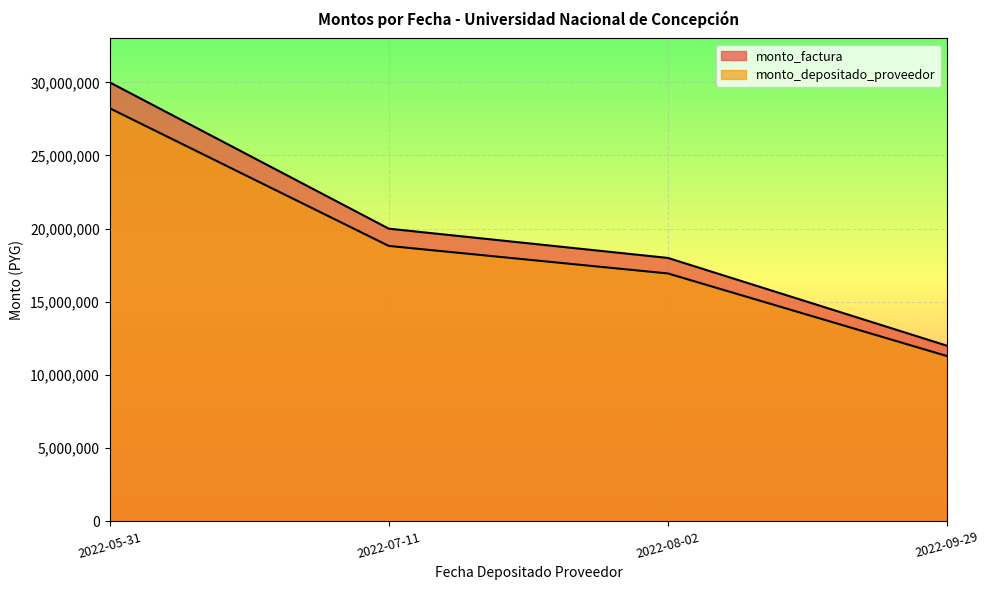

List the labels in order of monto_factura value, smallest first.

2022-09-29, 2022-08-02, 2022-07-11, 2022-05-31